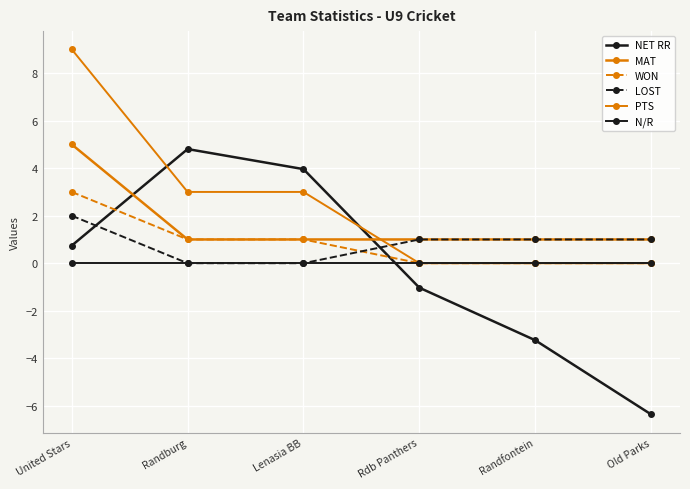

Which has a higher value, Randburg or Randfontein?

Randburg